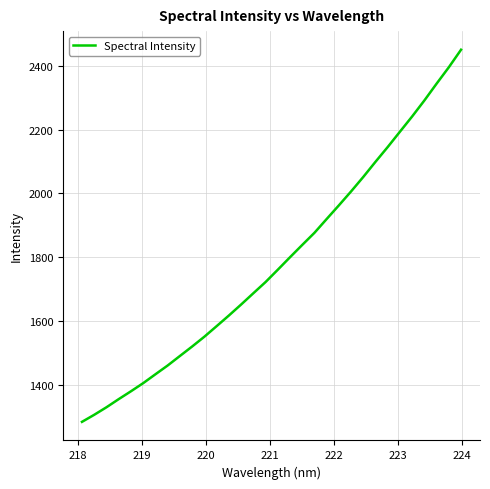

What is the difference between the maximum and minimum values?

1167.3